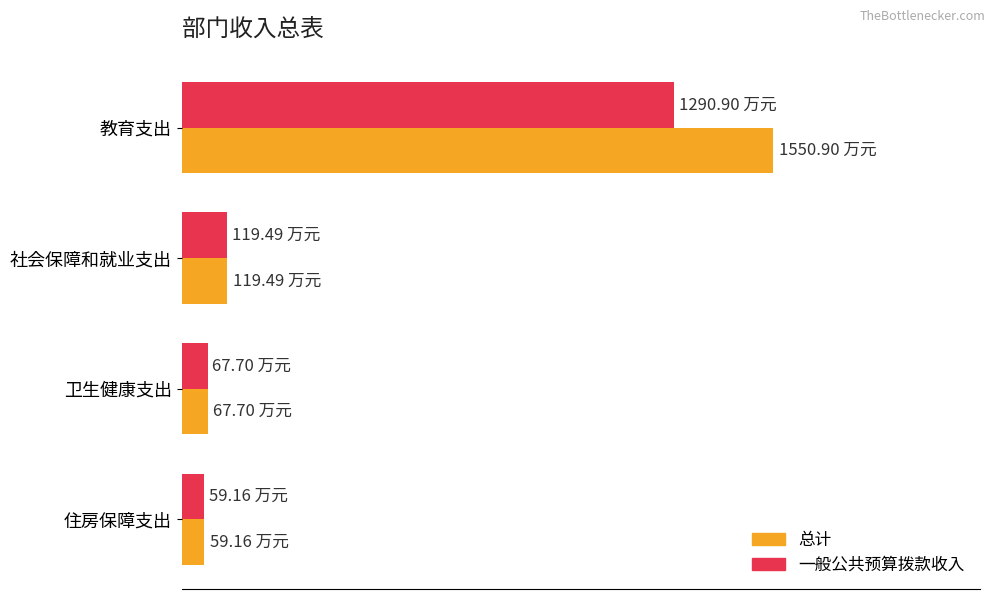

What are all the series names shown in the legend?

总计, 一般公共预算拨款收入